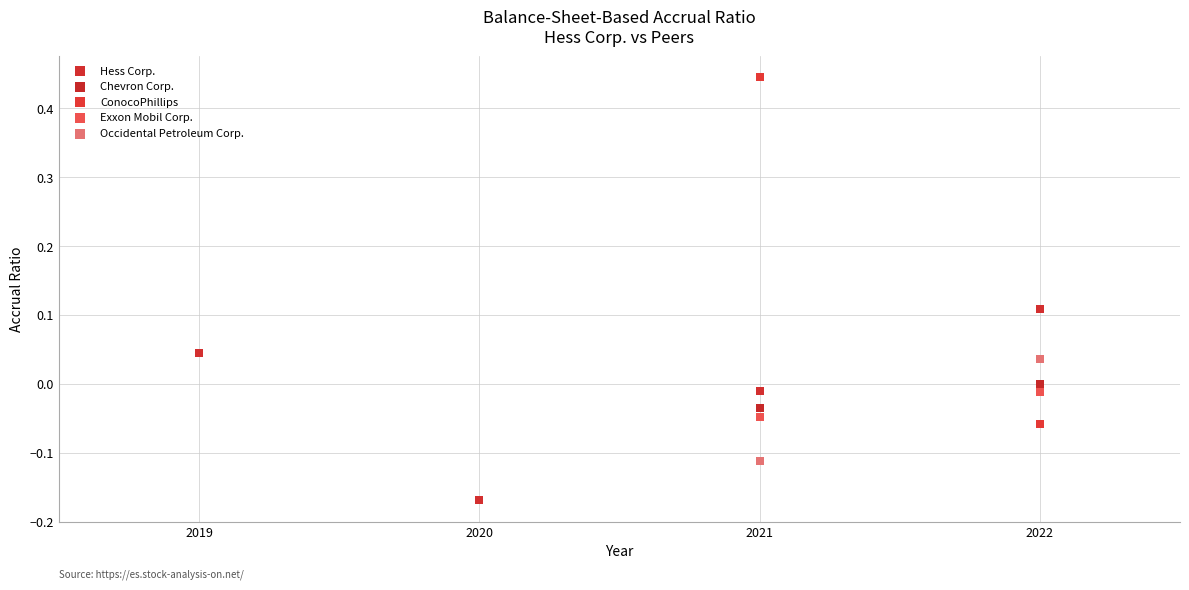

What are all the series names shown in the legend?

Hess Corp., Chevron Corp., ConocoPhillips, Exxon Mobil Corp., Occidental Petroleum Corp.